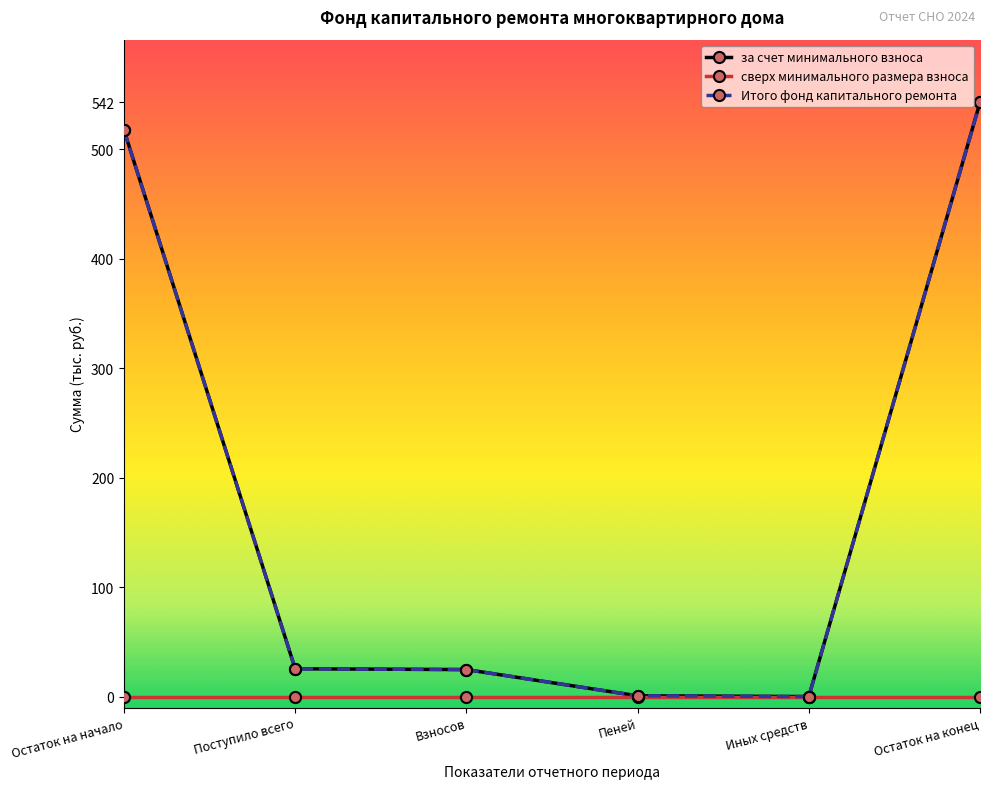

True or false: Итого фонд капитального ремонта and за счет минимального взноса cross at least once.

False